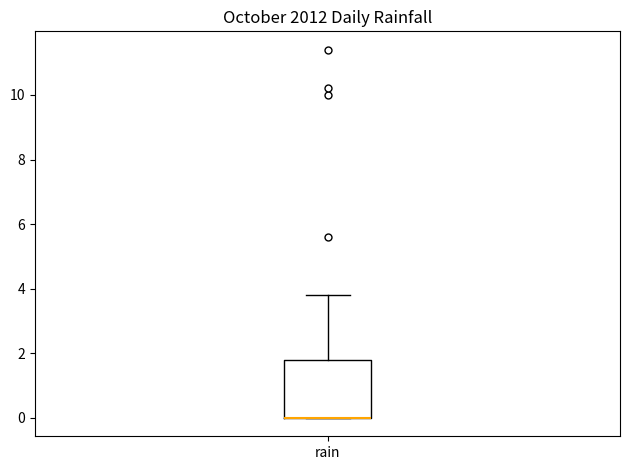

Read this box plot against the y-axis: the position of the median line, the range covered by the box, and the ends of both whiskers. The values are not printed on the chart, so give them approximately, as read against the axis.

median 0.0 (drawn on the box's lower edge), box 0.0 to 1.8, whiskers 0.0 to 3.8